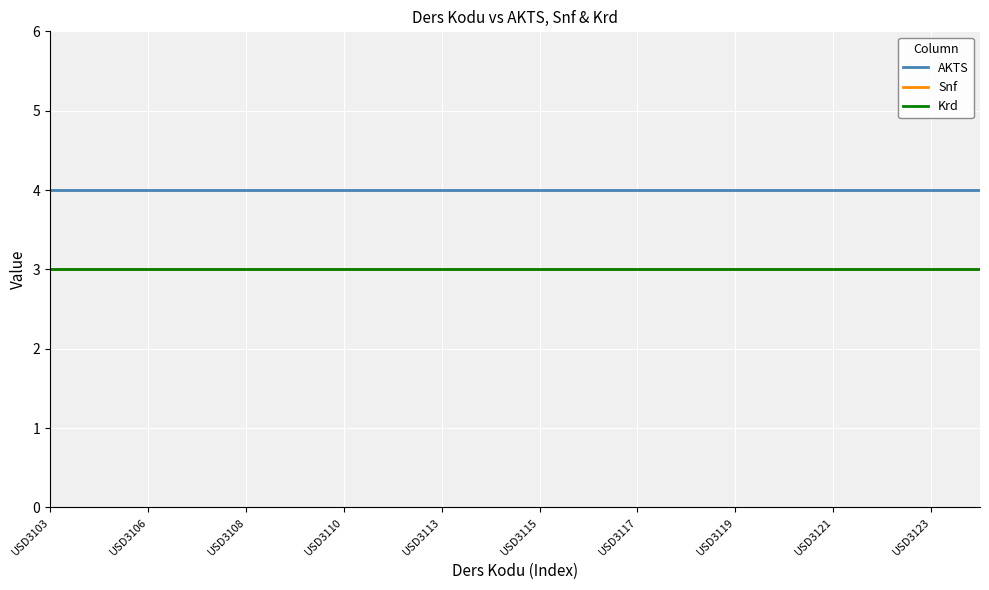

Does the chart have visible grid lines?

Yes